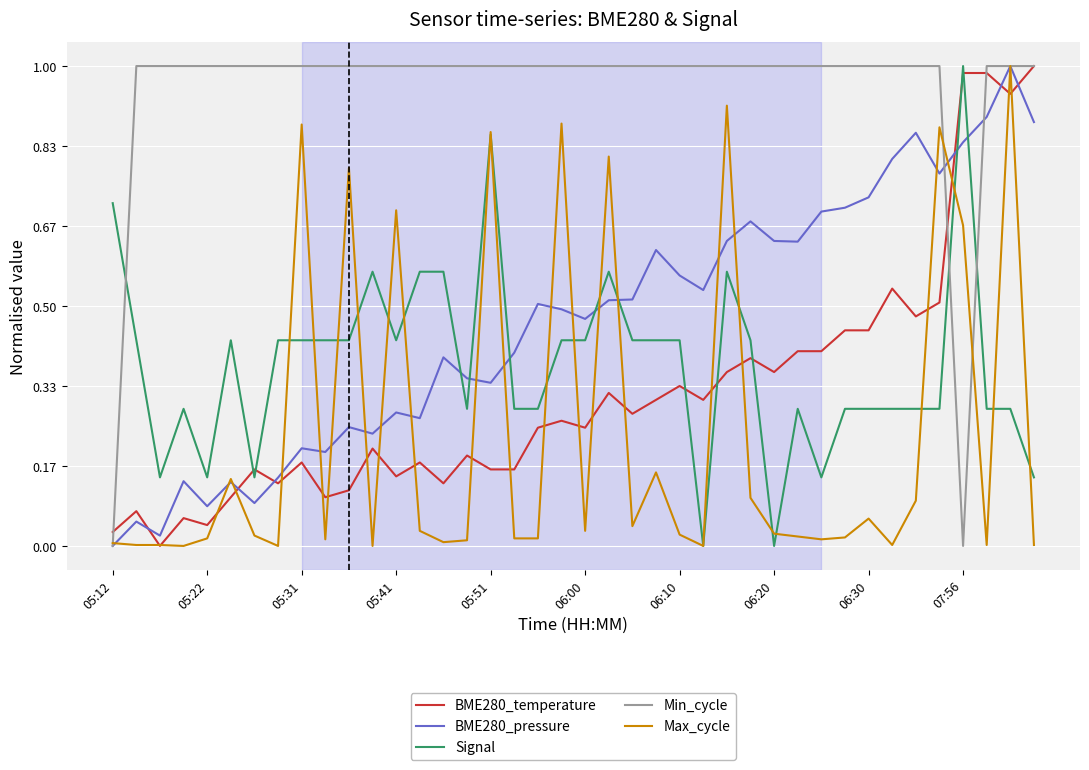

Which series has the largest total across all categories?

Min_cycle